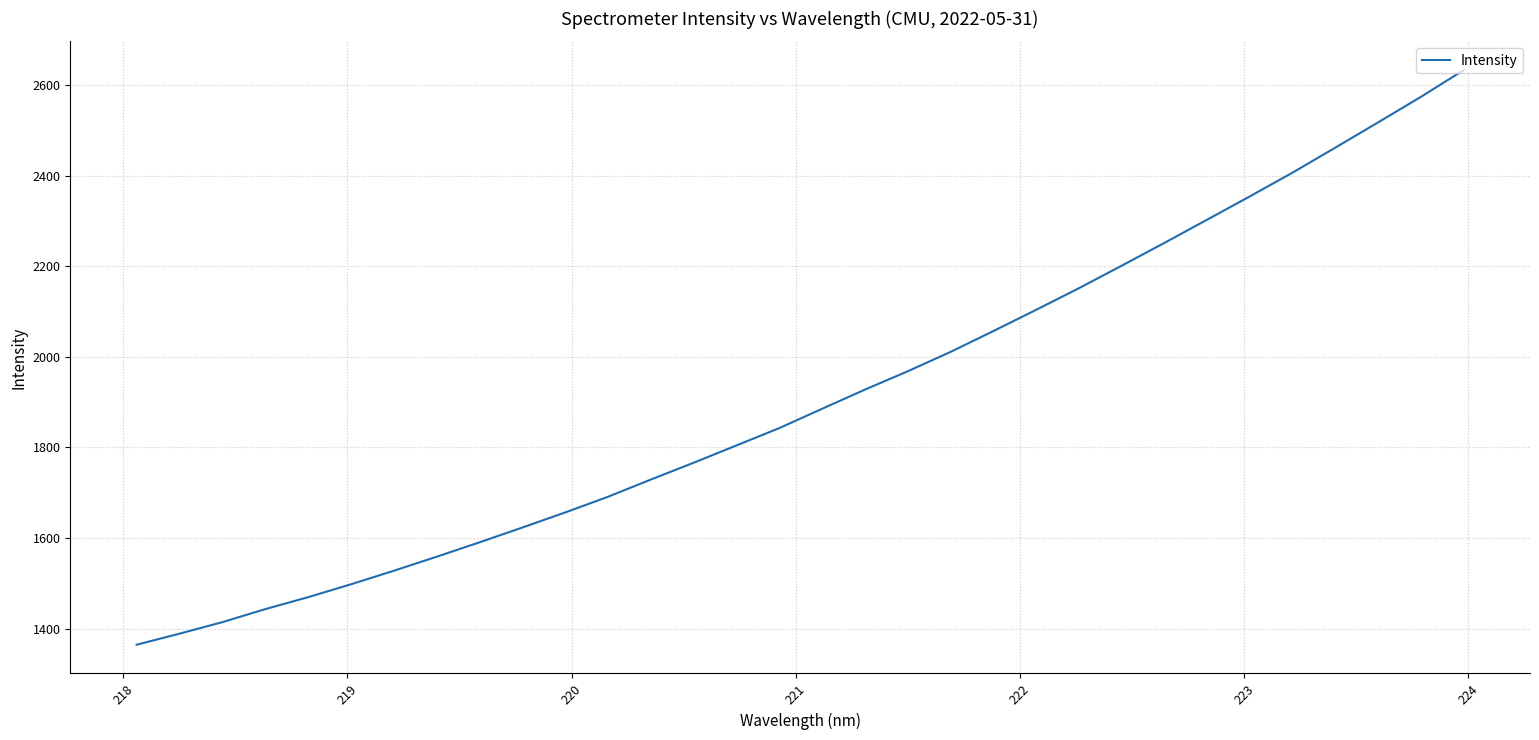

What is the greatest value displayed?

2633.4